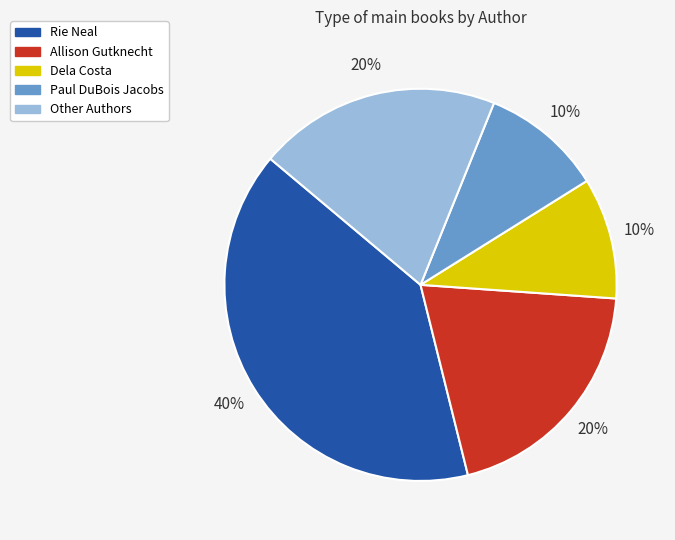

Do Rie Neal and Other Authors together represent more than half of the pie?

Yes